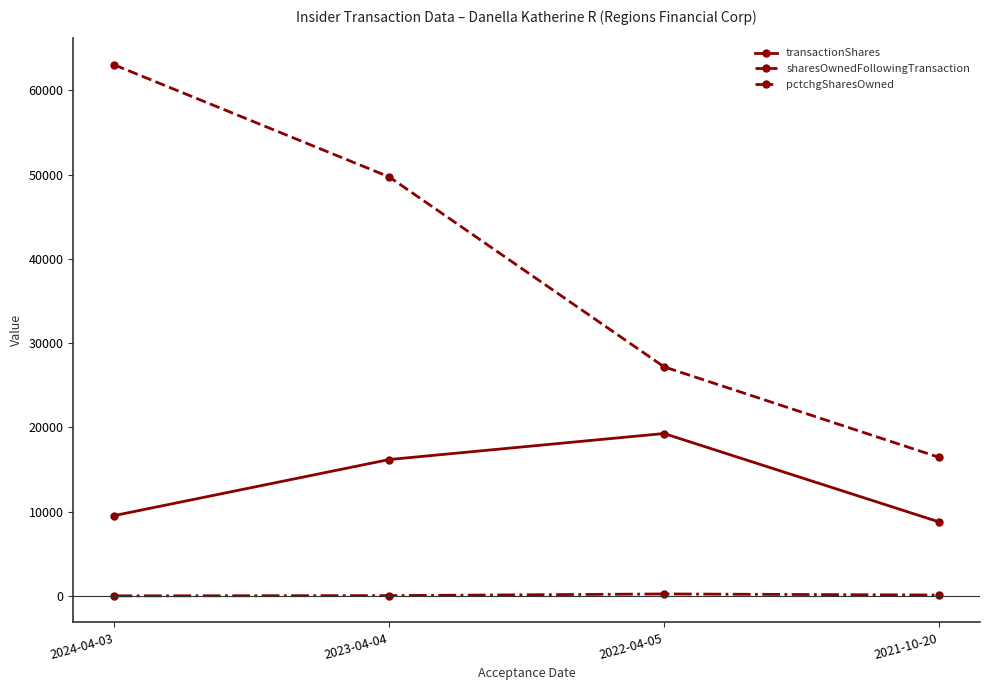

How many interior local peaks does the pctchgSharesOwned series have?

1